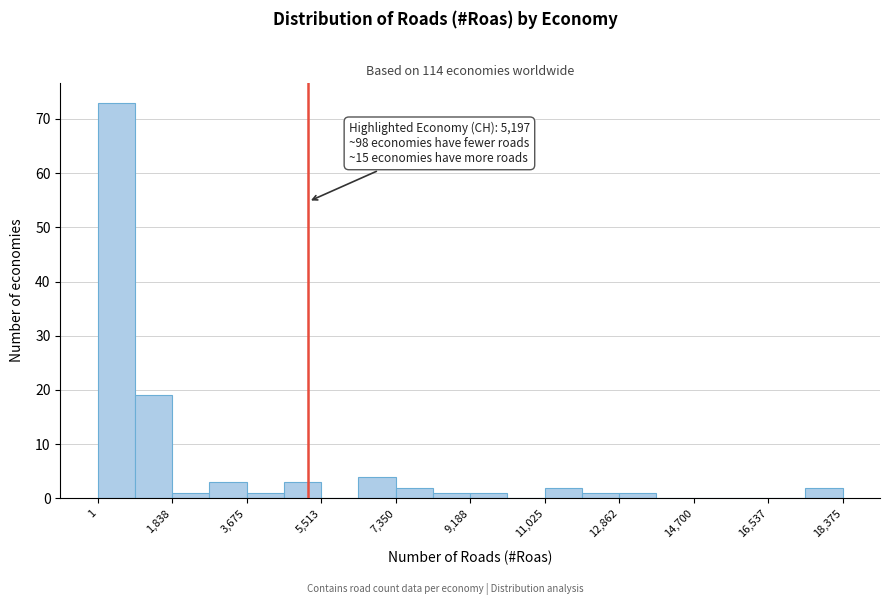

Over which range of the x-axis is the bar tallest?

0 to 1000